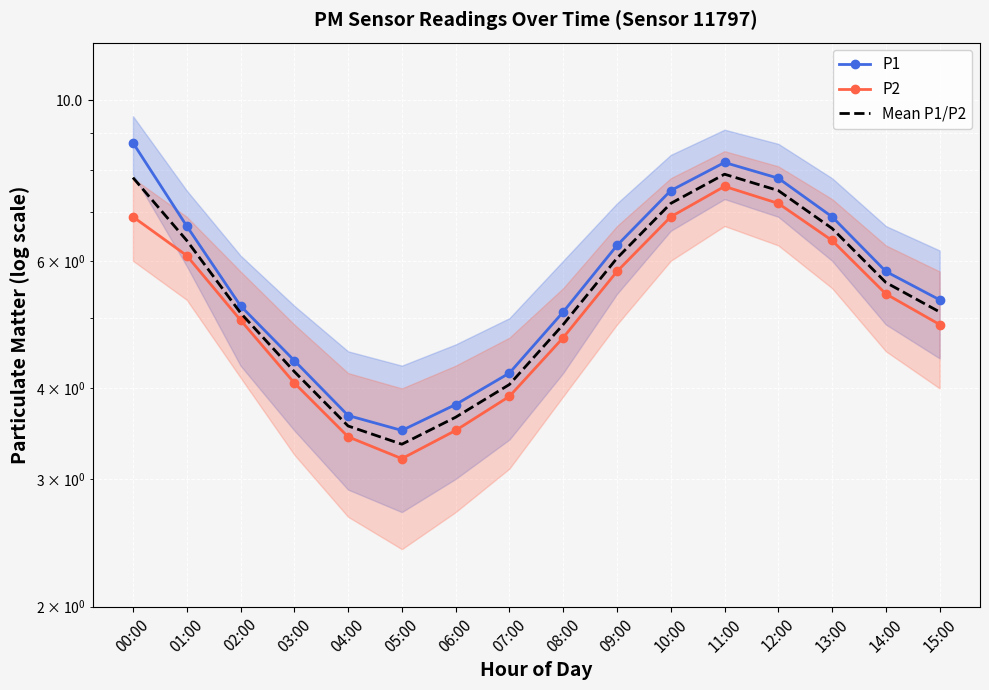

In P2, how many points are higher than both neighbors (excluding endpoints)?

1